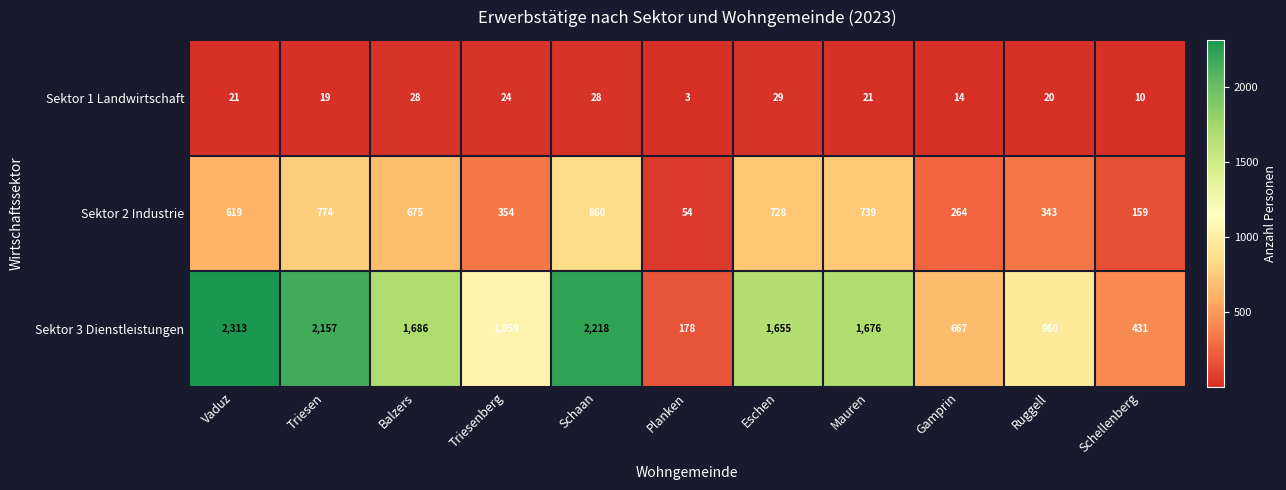

What is the average value of the Sektor 2 Industrie series?

506